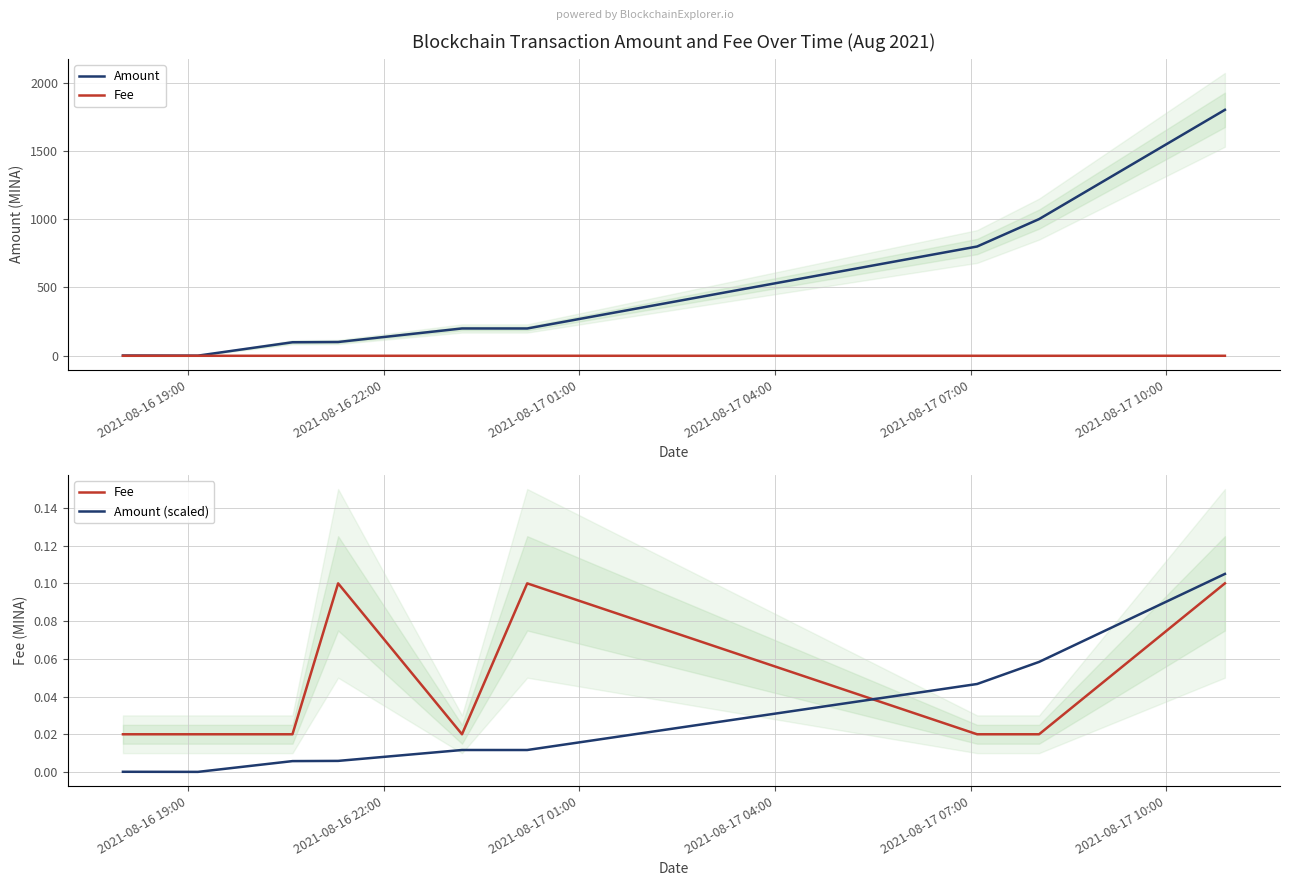

Reading left to right, transcribe all the data shown in this chart.

Amount: 2.0	1.1	99.0	101.0	200.0	199.9	800.0	1000.7	1800.6
Fee: 0.0	0.0	0.0	0.1	0.0	0.1	0.0	0.0	0.1
Amount (scaled): 0.0	0.0	0.0	0.0	0.0	0.0	0.0	0.1	0.1